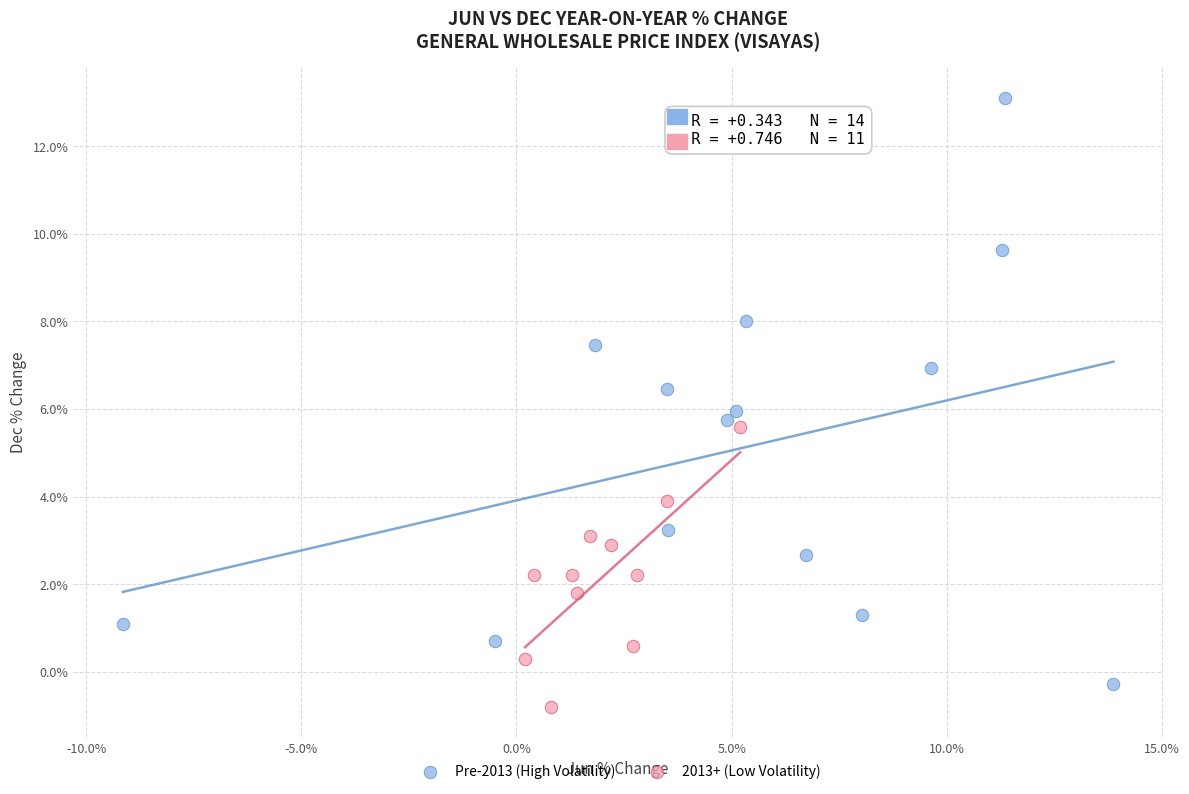

Which series contains the highest Y value?

Pre-2013 (High Volatility)